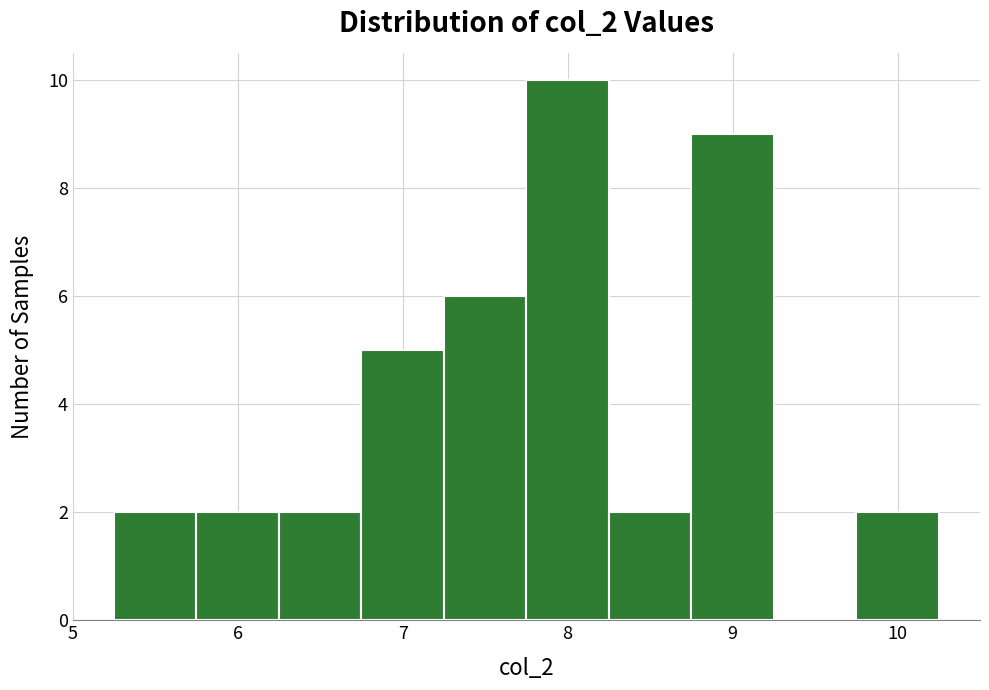

Reading left to right, list every bar in this chart as the range it spans on the x-axis followed by its height. Neither the bar edges nor the heights are printed on the chart, so give them approximately, as read against the axes.

5.25 to 5.75: 2
5.75 to 6.25: 2
6.25 to 6.75: 2
6.75 to 7.25: 5
7.25 to 7.75: 6
7.75 to 8.25: 10
8.25 to 8.75: 2
8.75 to 9.25: 9
9.25 to 9.75: 0
9.75 to 10.25: 2